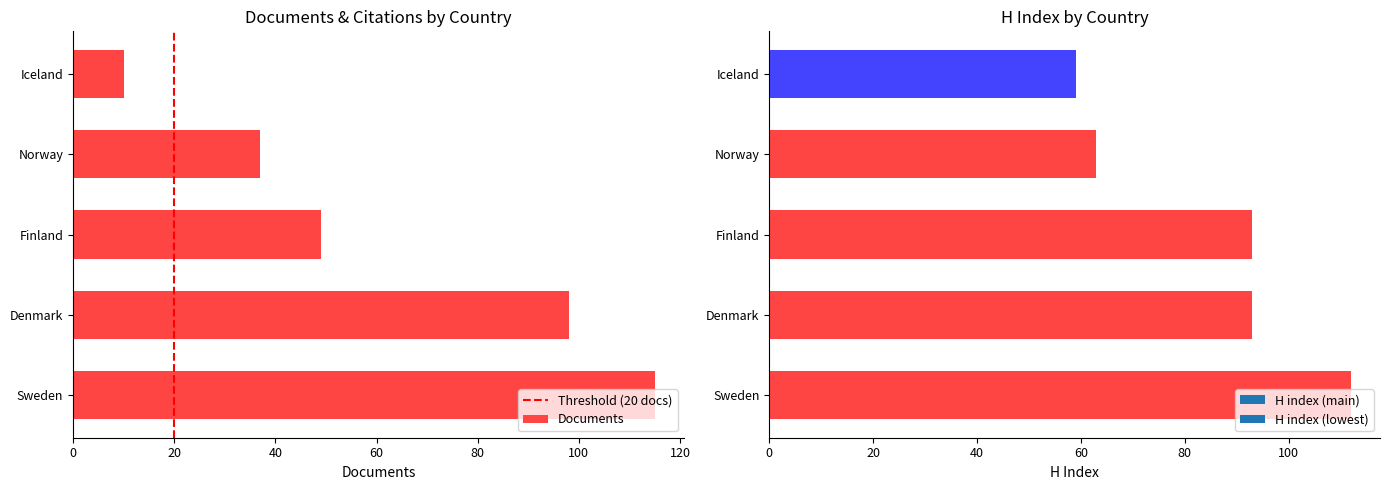

What position from the right is Iceland?

1